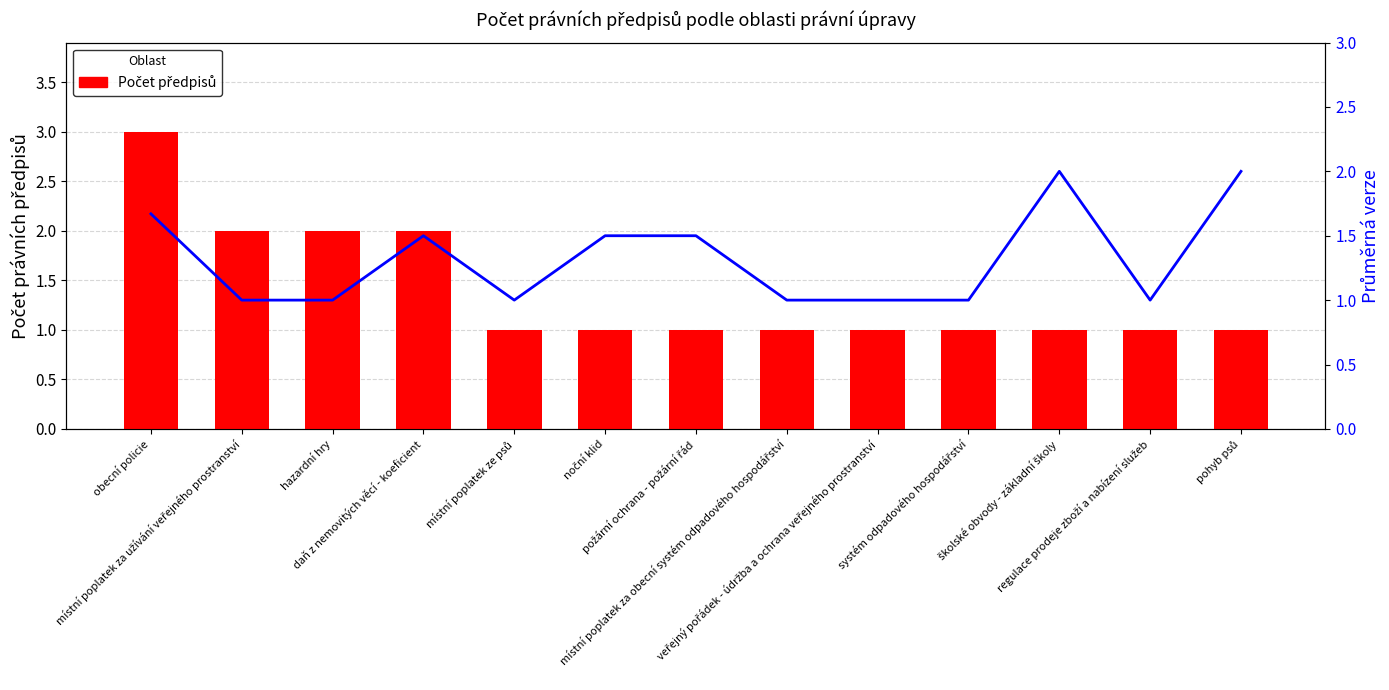

Which series has the widest spread of values?

Počet předpisů